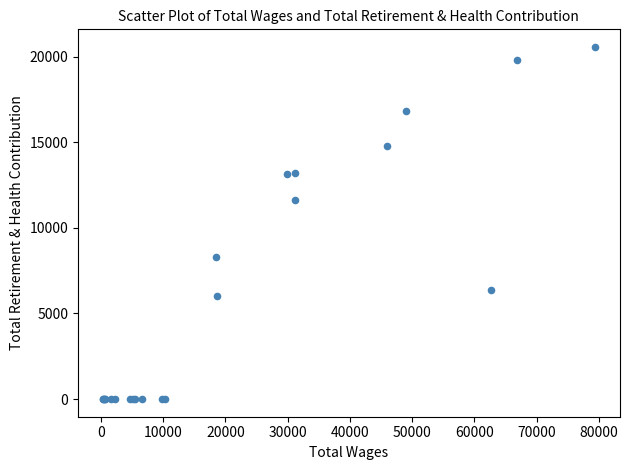

What Y value in the scatter plot is closest to 10281?

11613